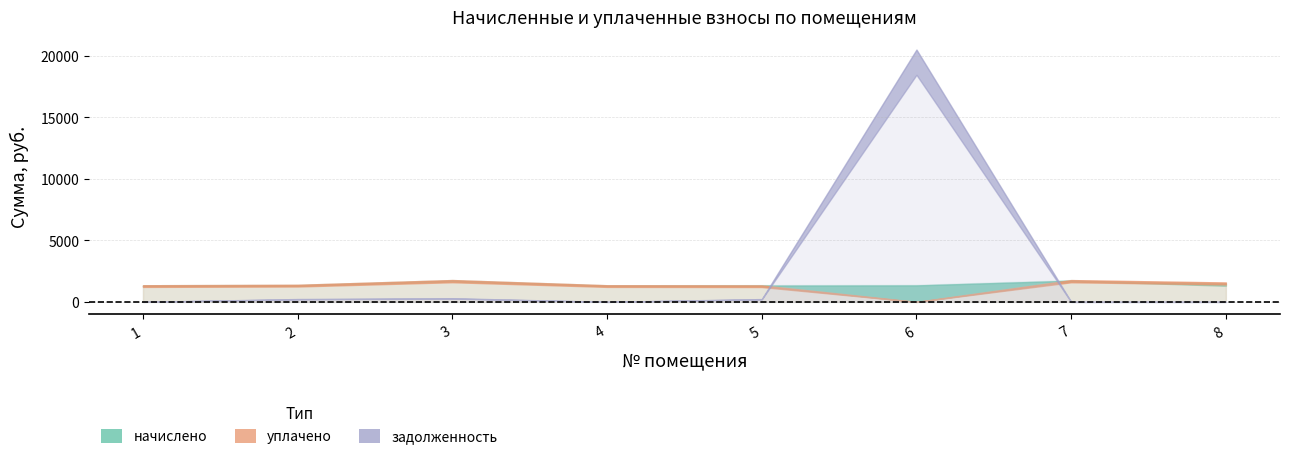

Reading left to right, extract all data points from this chart.

начислено: 1351.4	1387.0	1773.1	1351.4	1363.3	1378.1	1770.1	1351.4
уплачено: 1351.4	1387.0	1773.1	1351.4	1340.5	0.0	1770.1	1576.6
задолженность: 0.0	231.2	295.5	0.0	227.2	20493.4	0.0	0.0